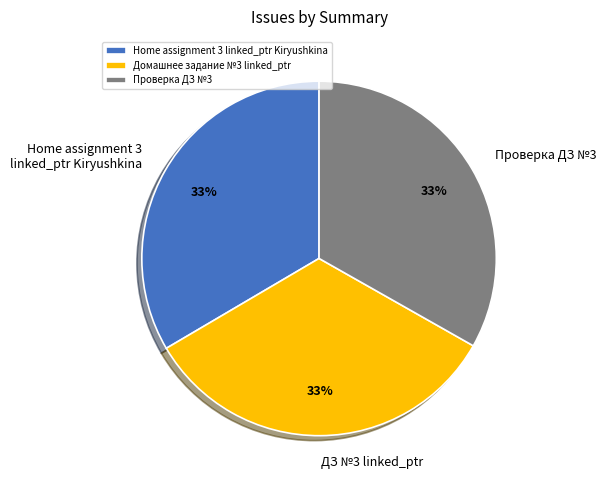

How many segments does this pie chart have?

3